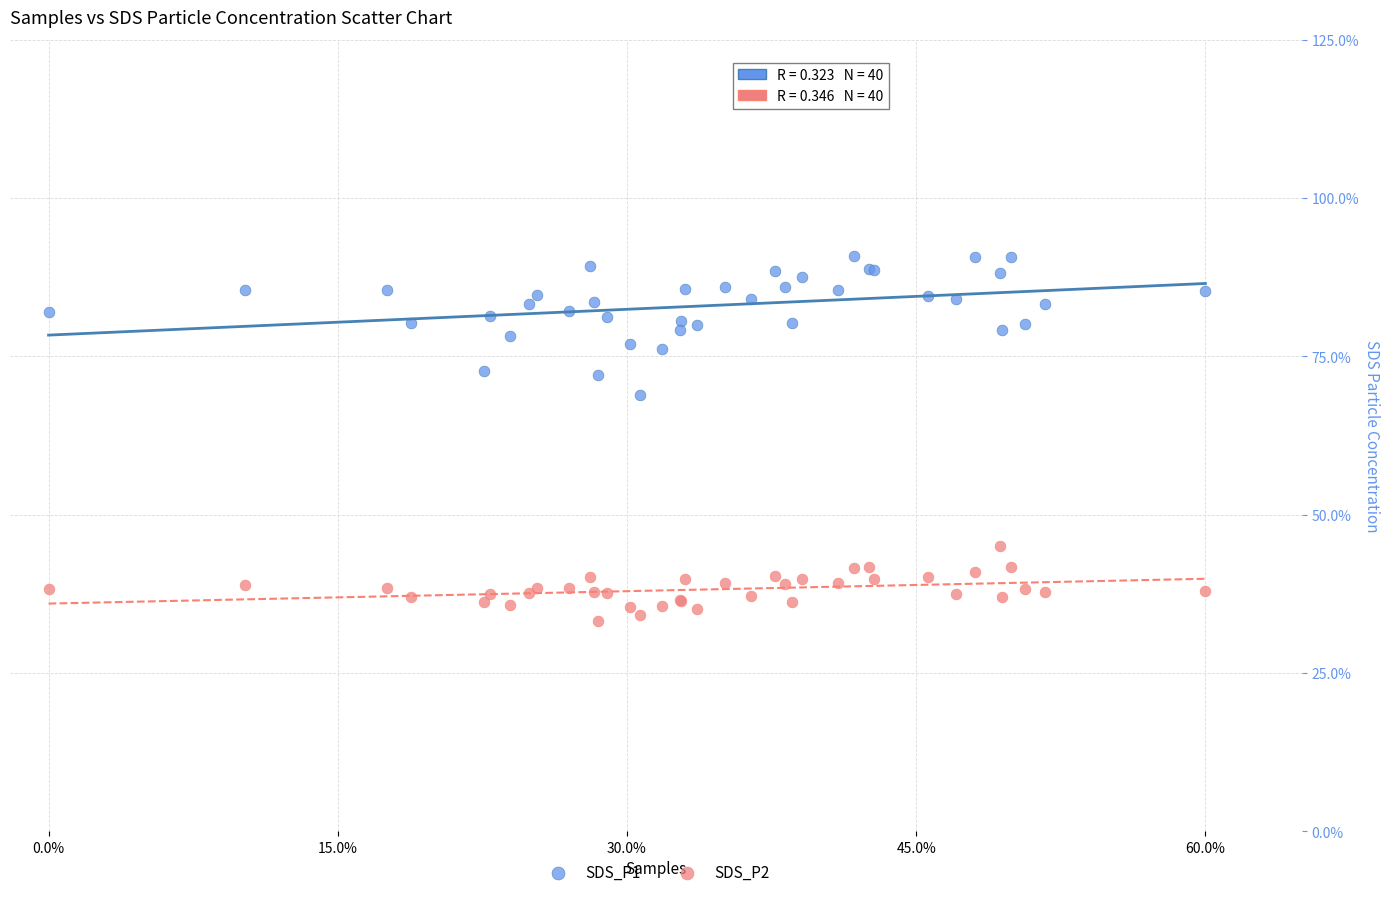

Which series contains the lowest Y value?

SDS_P2